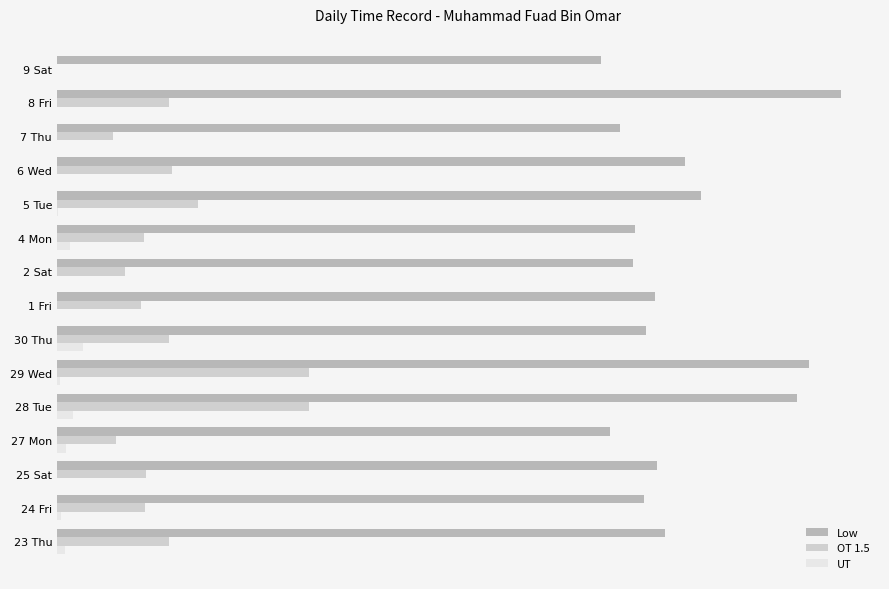

What are all the series names shown in the legend?

Low, OT 1.5, UT